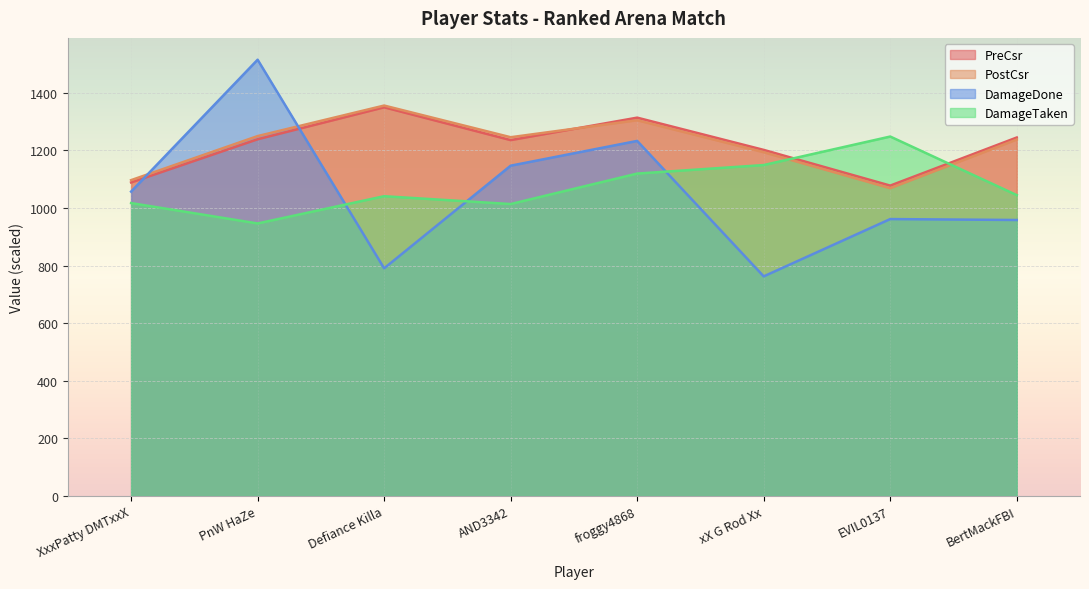

Between Defiance Killa and EVIL0137, which series saw the biggest shift?

PostCsr